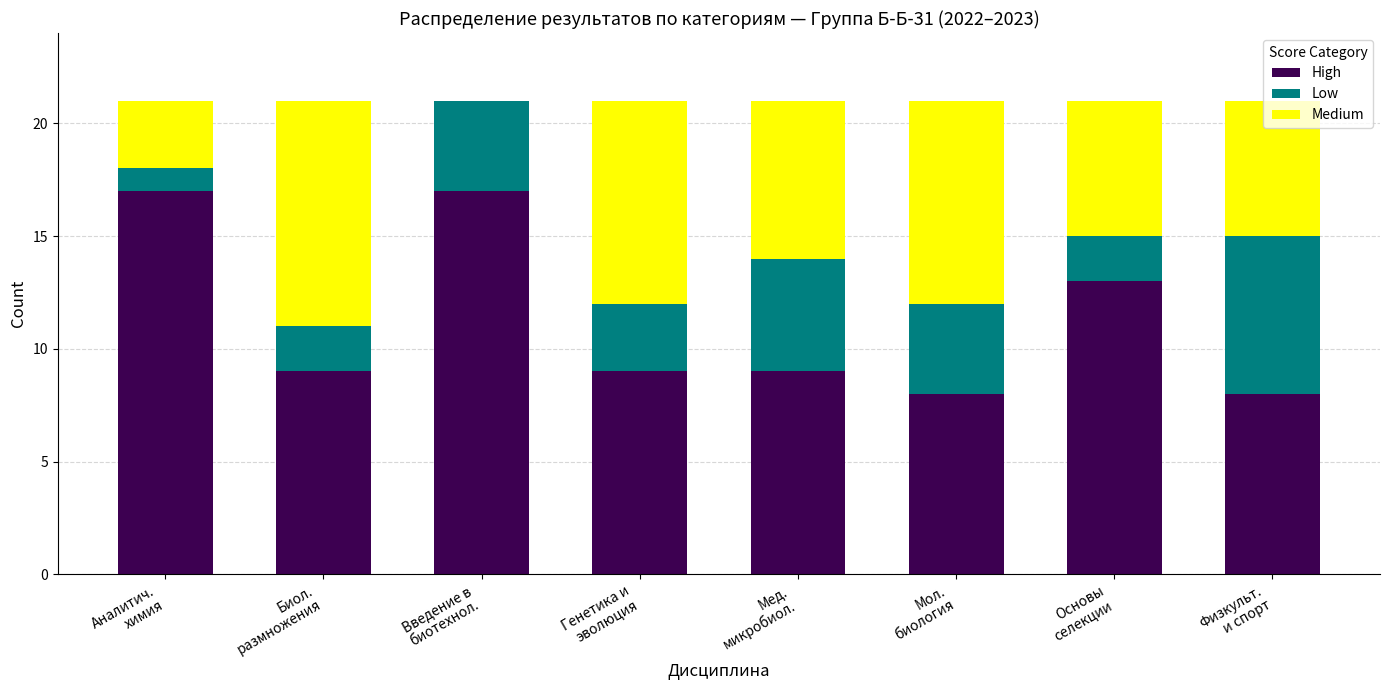

Is it true that High equals 27 at Введение в
биотехнол.?

False